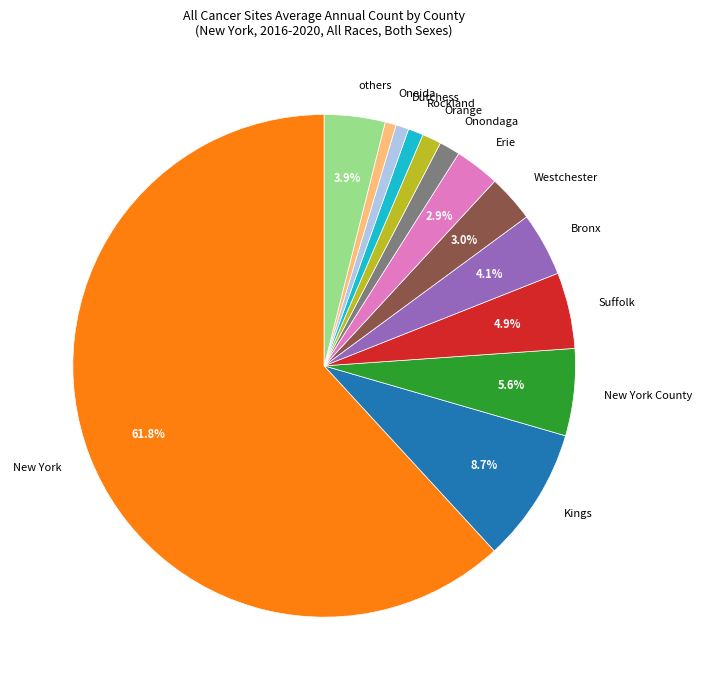

What percentage is NOT represented by Bronx?

95.9%